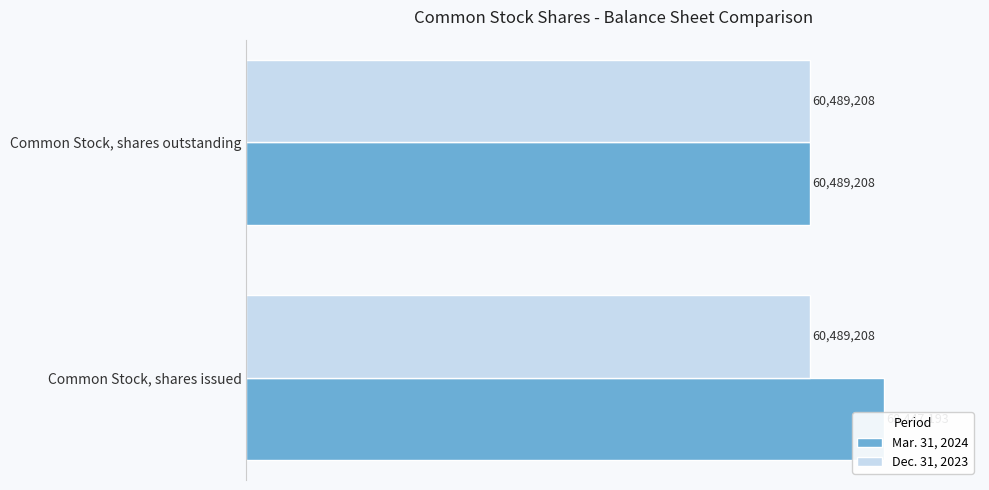

Is it true that Dec. 31, 2023 equals 0.1 at 1?

False